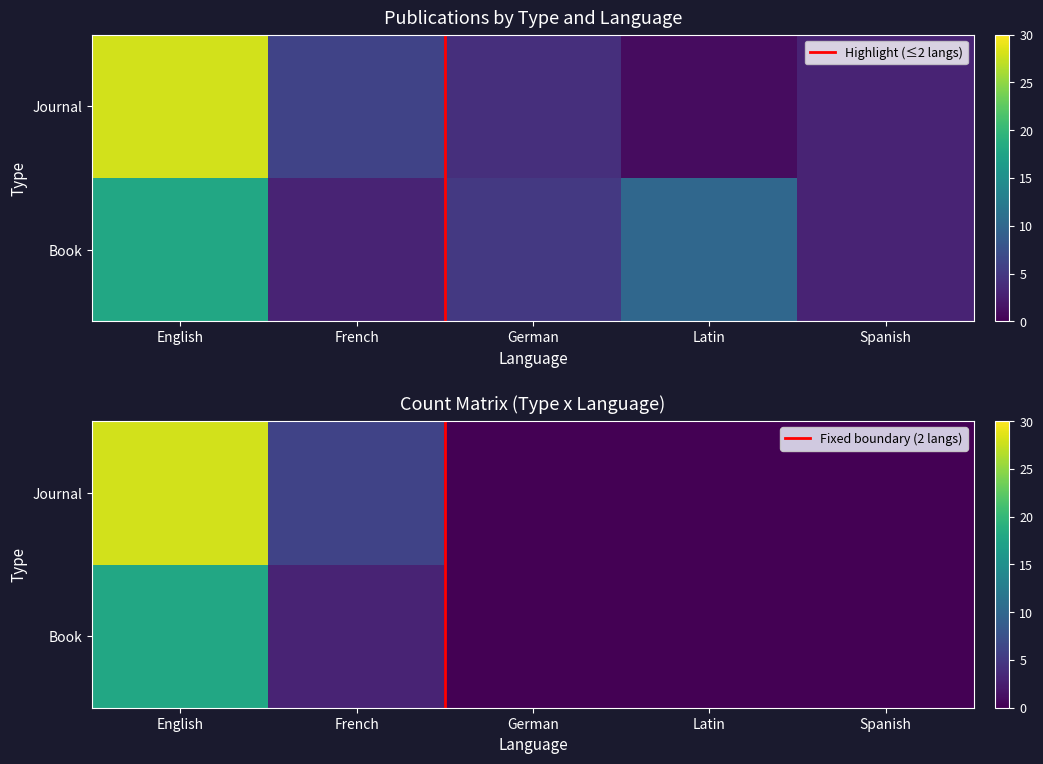

Reading left to right, transcribe all the data shown in this chart.

Book: English=18	French=3	German=5	Latin=10	Spanish=3
Journal: English=28	French=6	German=4	Latin=1	Spanish=3